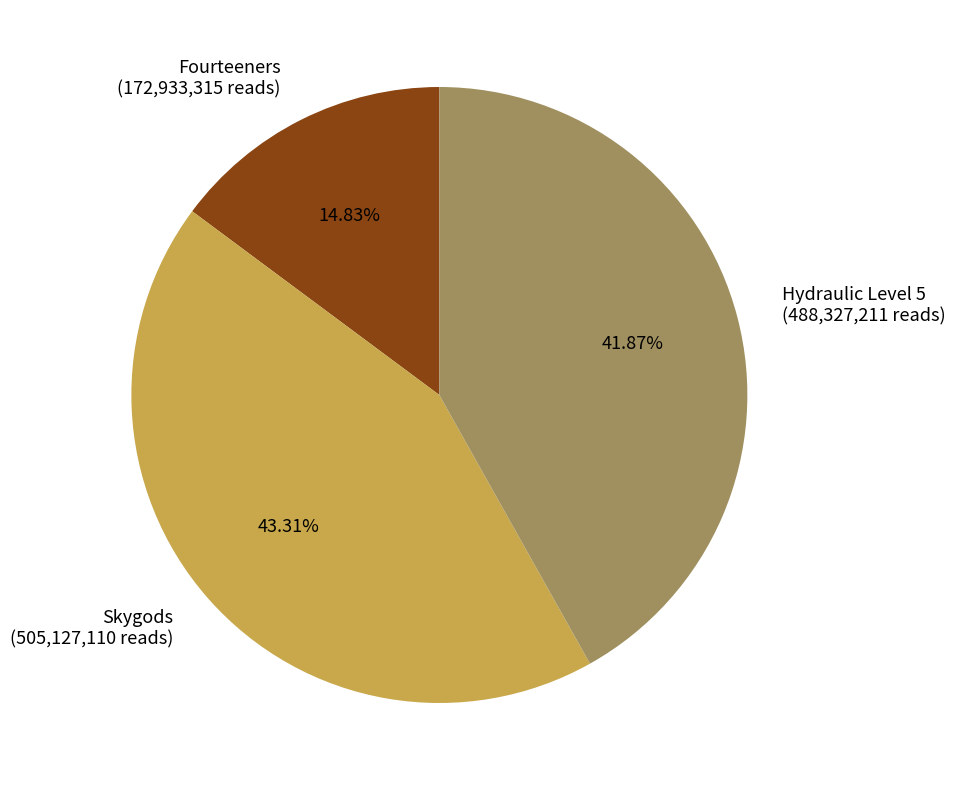

True or false: Fourteeners accounts for 9% of the total.

False